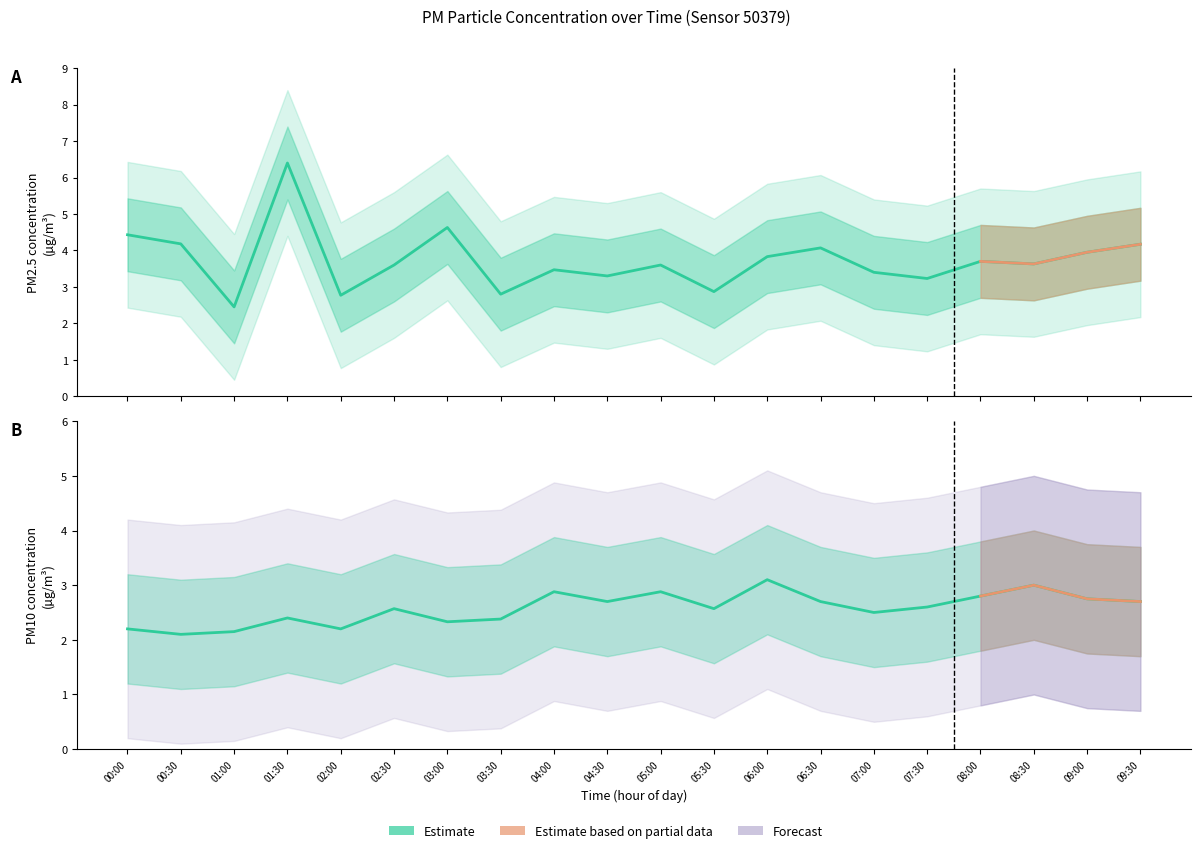

The P1 series shows 3.2 at 07:30. True or false?

True